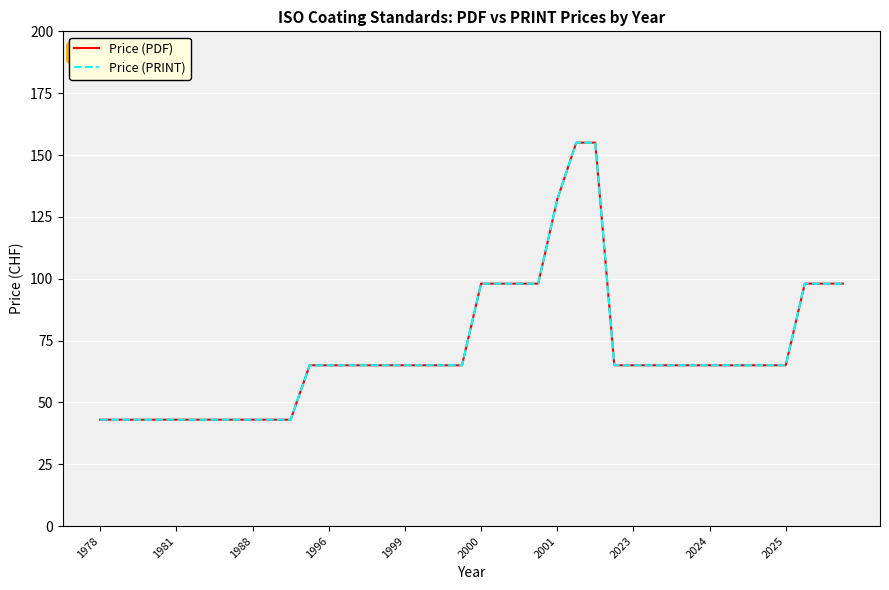

Which series has the largest total across all categories?

Price (PDF)